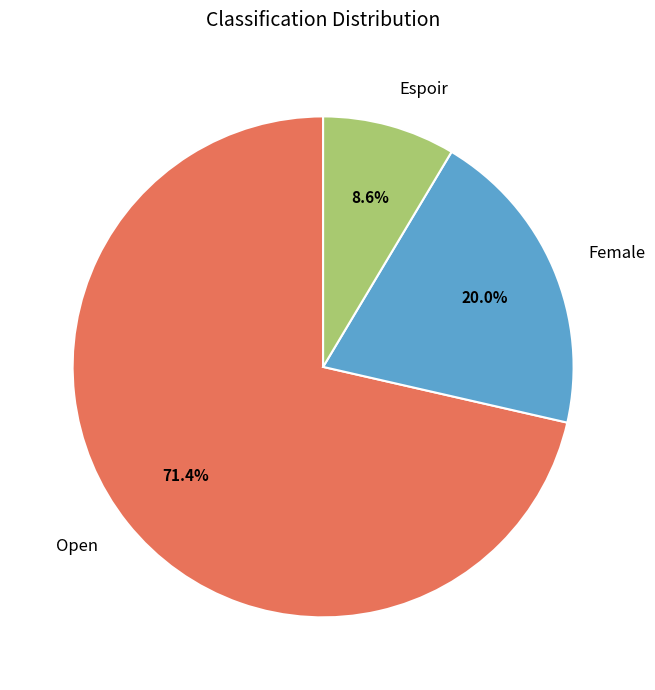

The Open slice represents 71% of the pie. True or false?

True